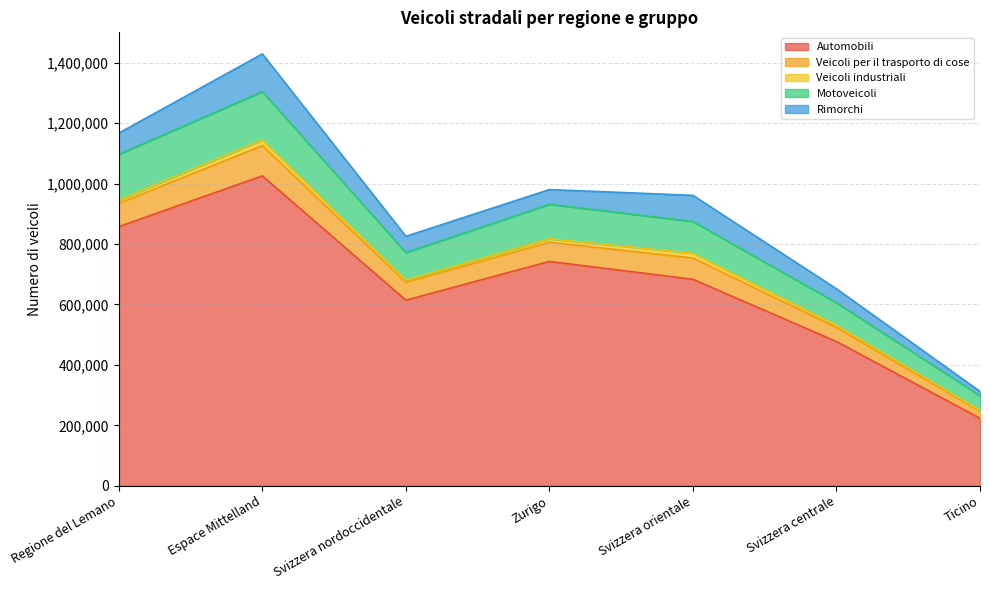

At which category is the sum across all series the highest?

Espace Mittelland